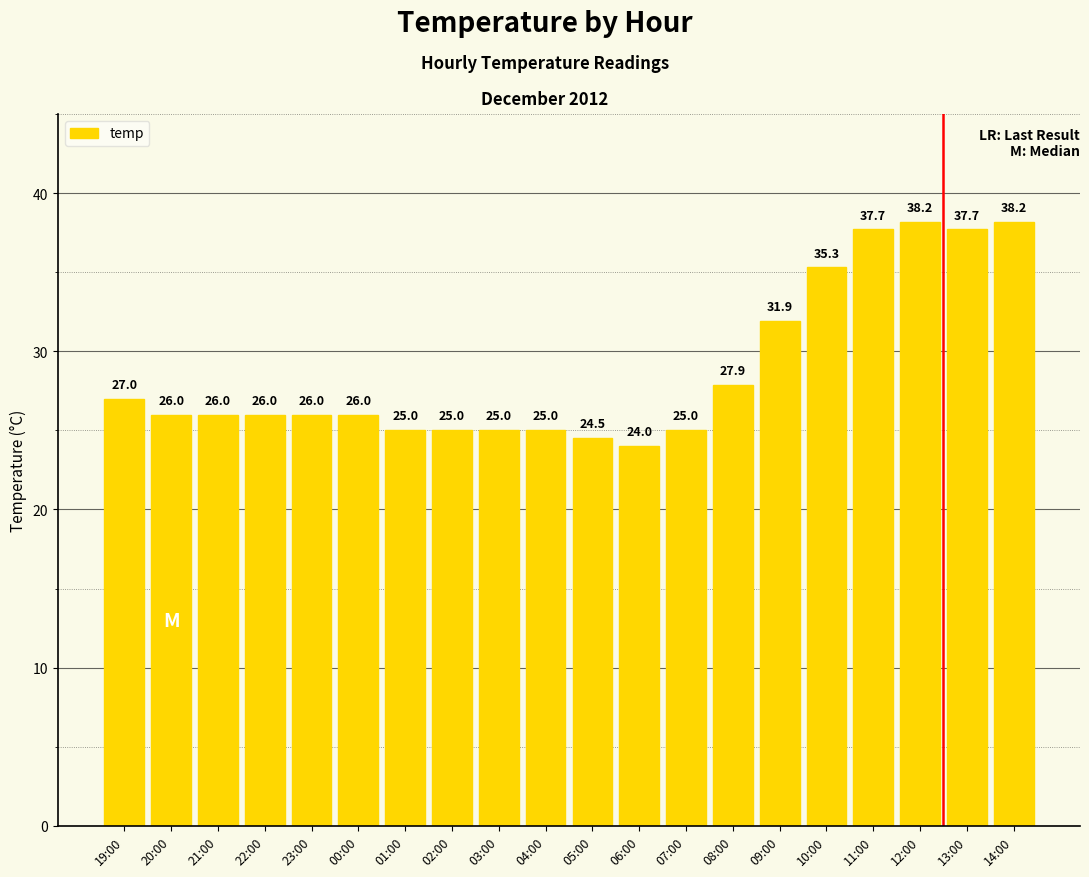

How many bars are there in total?

20